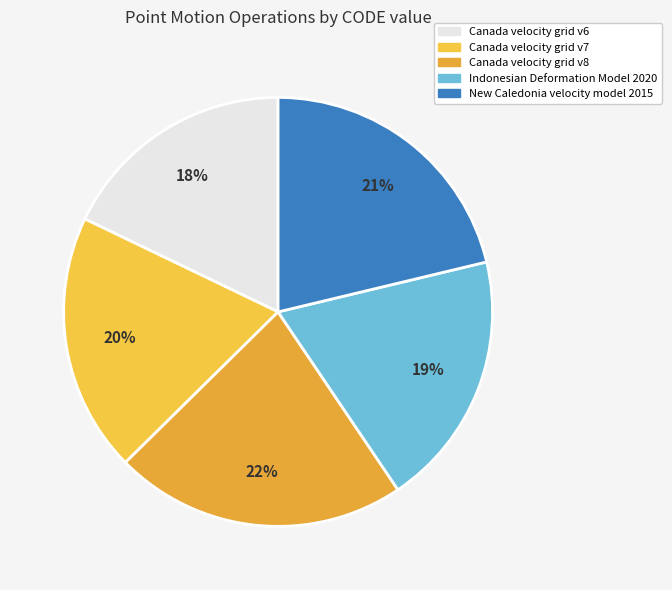

How many segments does this pie chart have?

5